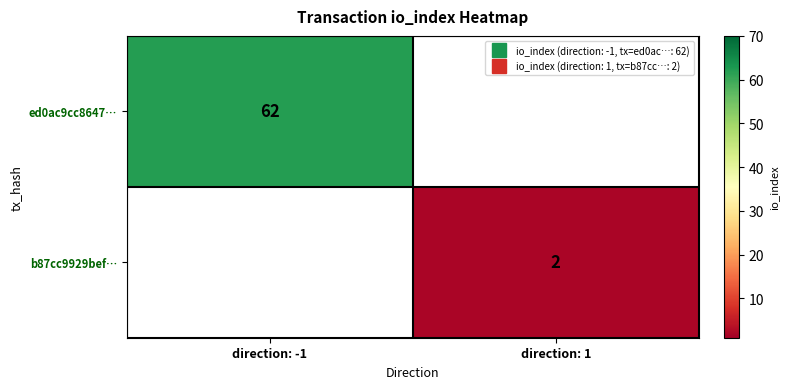

What is the maximum value for ed0ac9cc8647…?

62.0